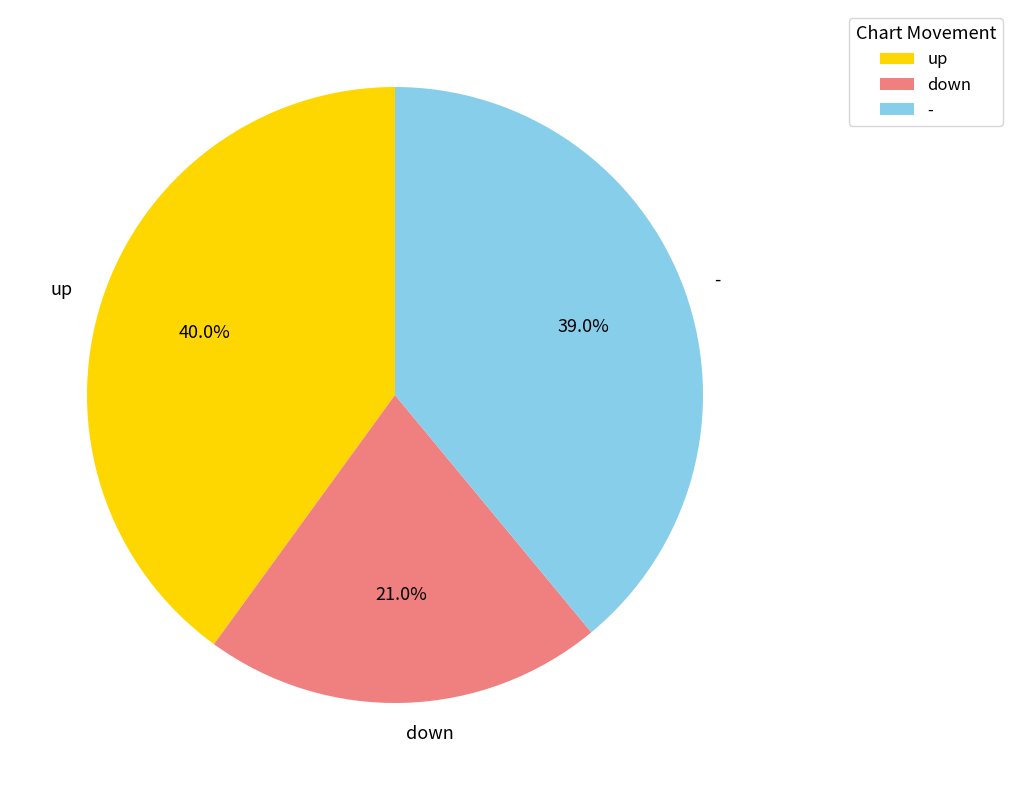

Count the number of slices in the pie.

3